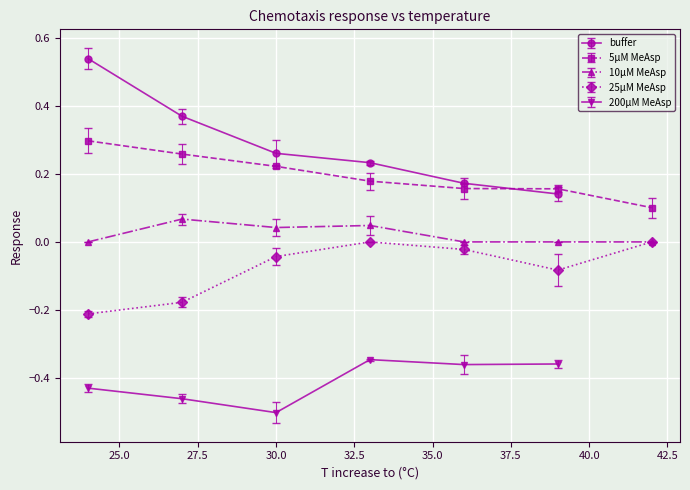

True or false: 5µM MeAsp and 10µM MeAsp cross at least once.

False